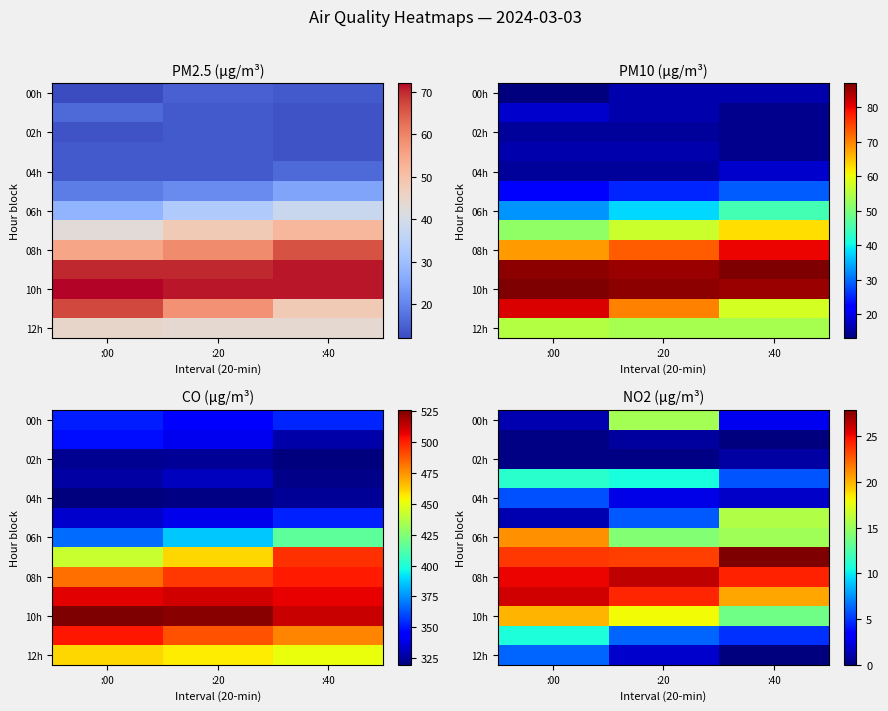

What is the spread (max minus min) of values at :40?

27.9